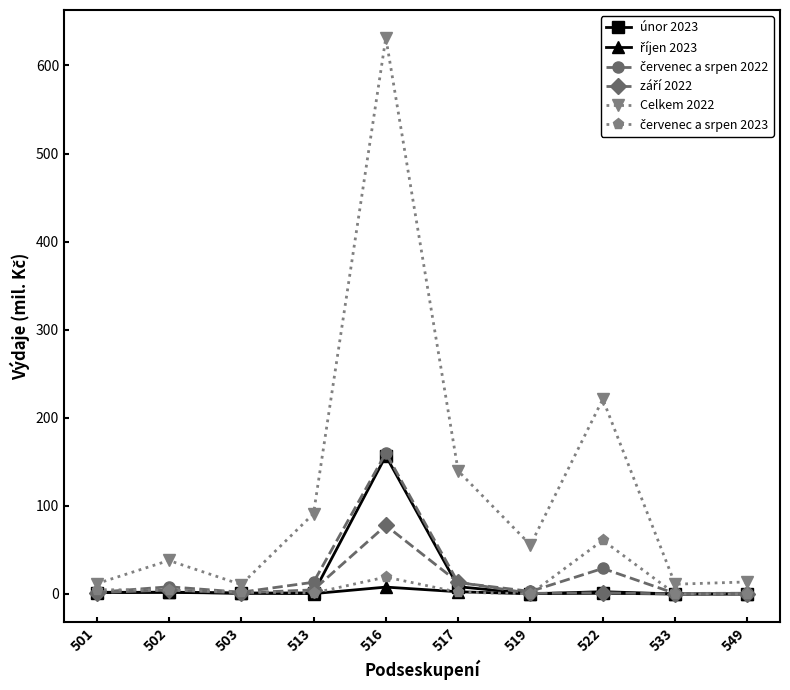

How many categories are shown in the chart?

10